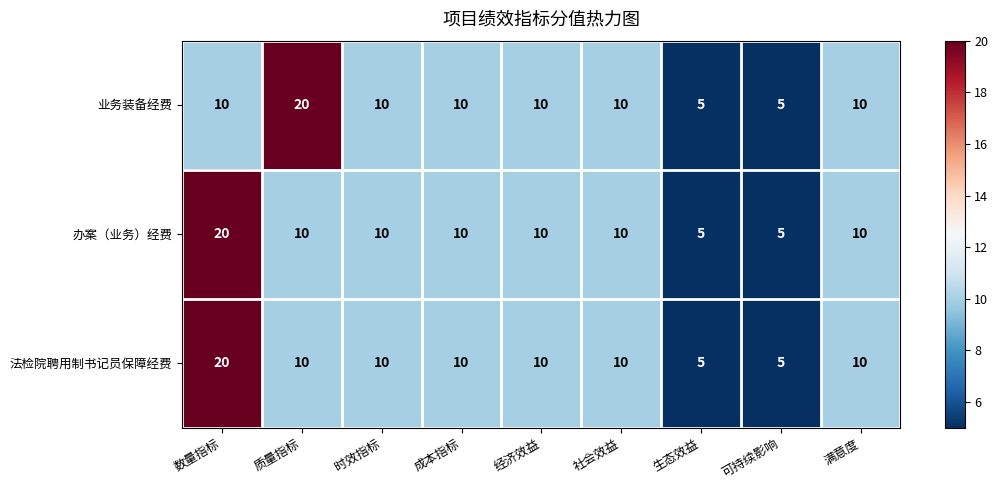

Reading left to right, what are all the values shown in this chart?

业务装备经费: 数量指标=10	质量指标=20	时效指标=10	成本指标=10	经济效益=10	社会效益=10	生态效益=5	可持续影响=5	满意度=10
办案（业务）经费: 数量指标=20	质量指标=10	时效指标=10	成本指标=10	经济效益=10	社会效益=10	生态效益=5	可持续影响=5	满意度=10
法检院聘用制书记员保障经费: 数量指标=20	质量指标=10	时效指标=10	成本指标=10	经济效益=10	社会效益=10	生态效益=5	可持续影响=5	满意度=10